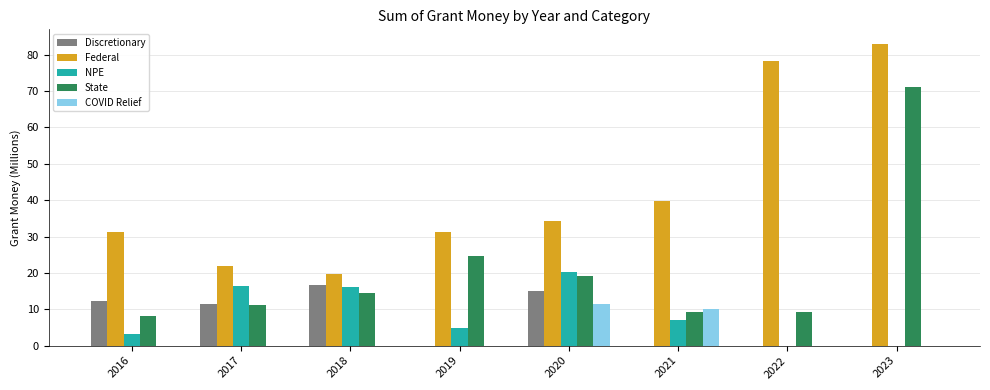

True or false: NPE has a value of 11.1 at 2023.

False